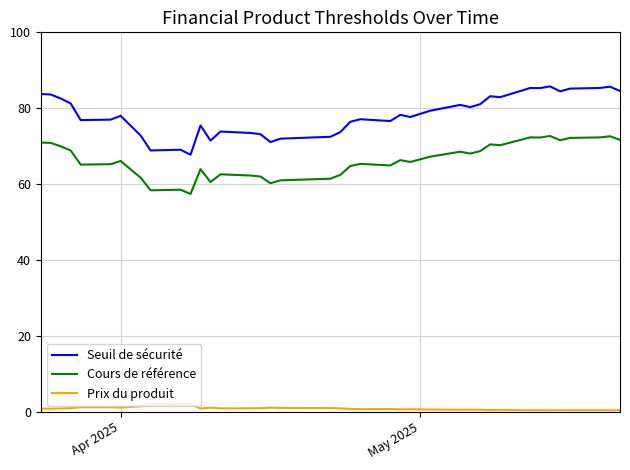

True or false: Cours de référence and Seuil de sécurité cross at least once.

False